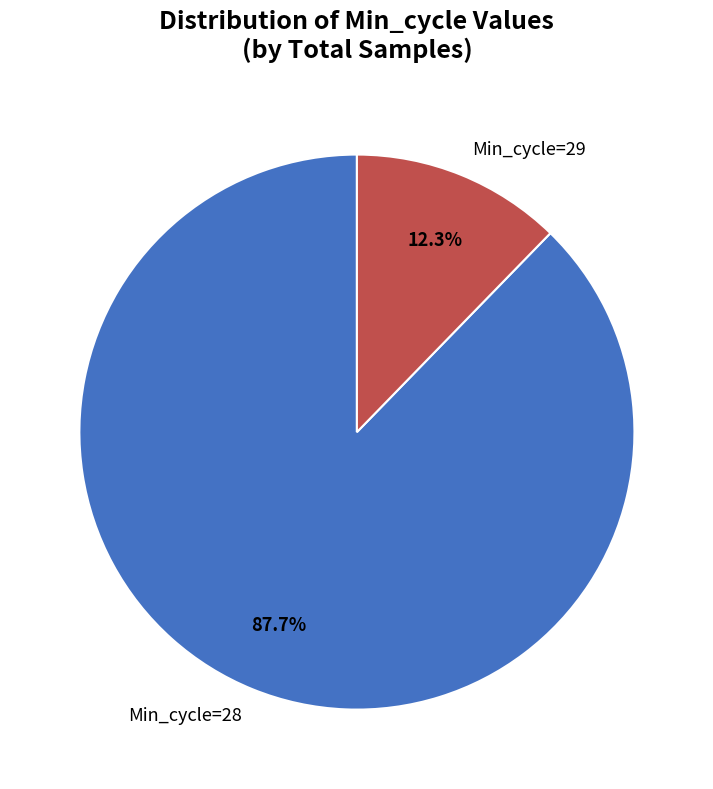

Which has a higher value, Min_cycle=29 or Min_cycle=28?

Min_cycle=28